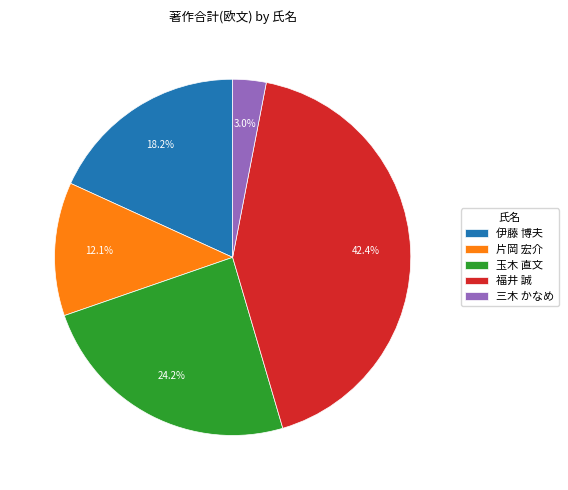

What percentage is the 玉木 直文 slice, to the nearest percent?

24%